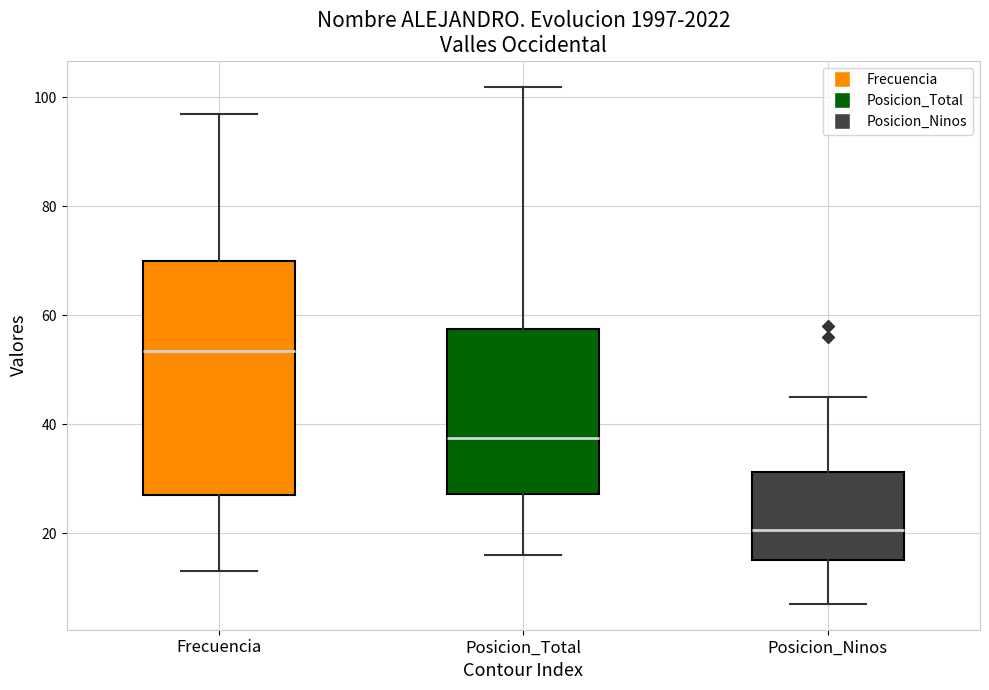

Reading left to right, transcribe this box plot: for each box, give where its median line is, the range the box spans, and where its two whiskers end, as read against the y-axis. The values are not printed on the chart, so give them approximately, as read against the axis.

Frecuencia: median 54, box 28 to 70, whiskers 14 to 98
Posicion_Total: median 38, box 28 to 58, whiskers 16 to 102
Posicion_Ninos: median 20, box 16 to 32, whiskers 8 to 46